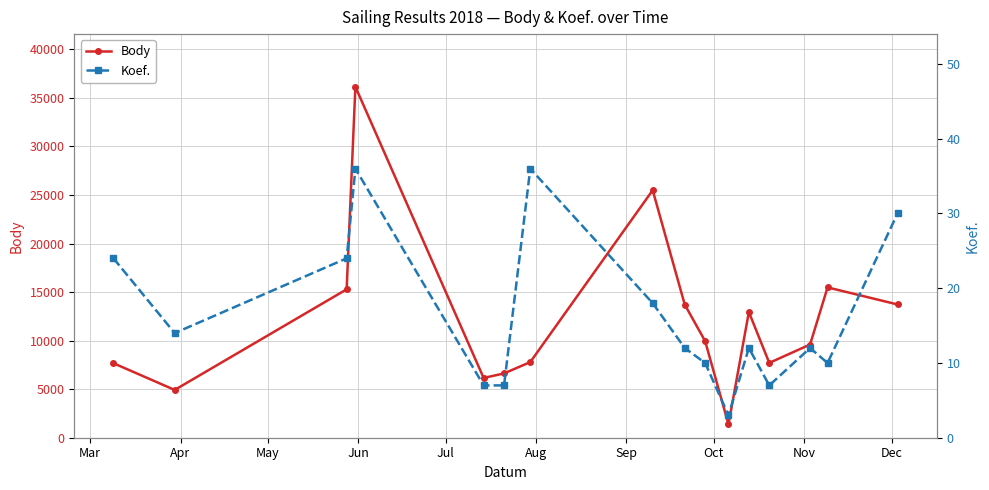

What are all the series names shown in the legend?

Body, Koef.